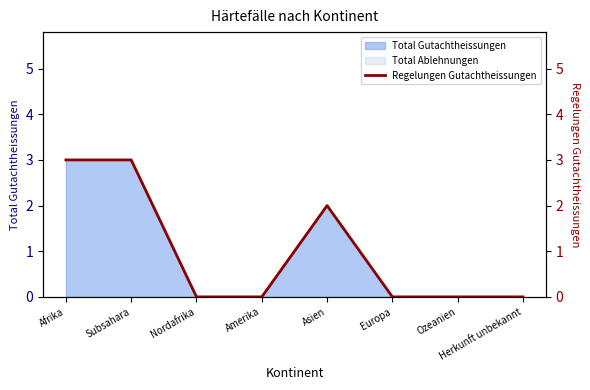

Rank the categories by value from highest to lowest.

Afrika, Subsahara, Asien, Nordafrika, Amerika, Europa, Ozeanien, Herkunft unbekannt